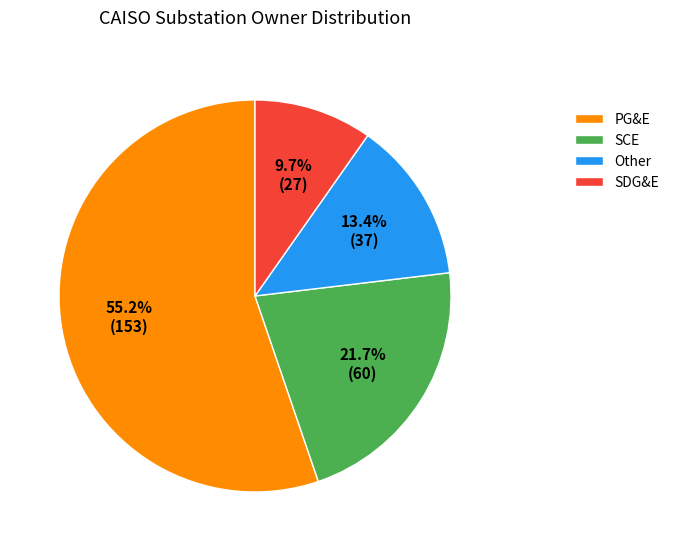

How many segments does this pie chart have?

4